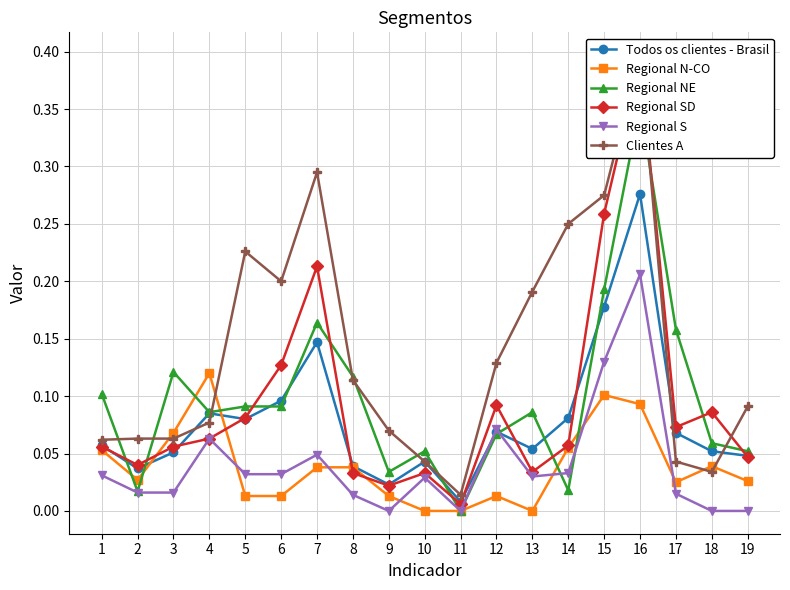

In Regional N-CO, how many points are higher than both neighbors (excluding endpoints)?

4